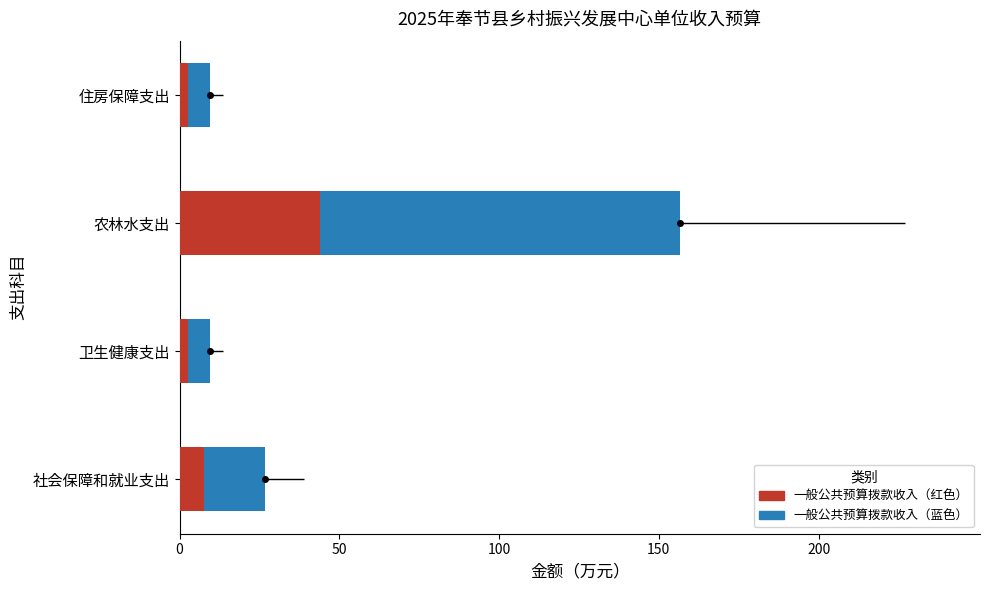

How many values in the 一般公共预算拨款收入 - 蓝色部分 series exceed 19?

2